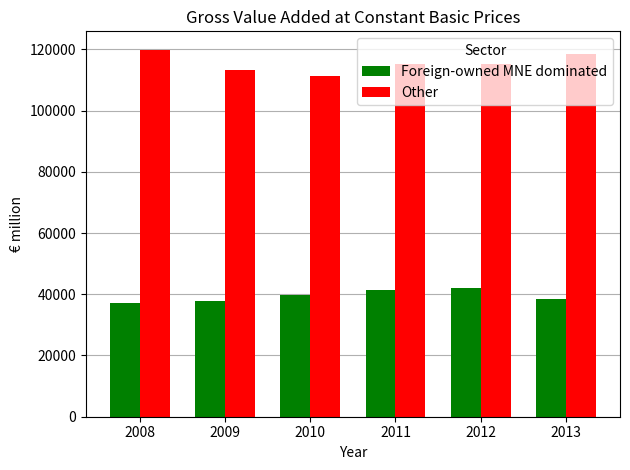

Rank the series at 2010 from highest to lowest value.

Other, Foreign-owned MNE dominated